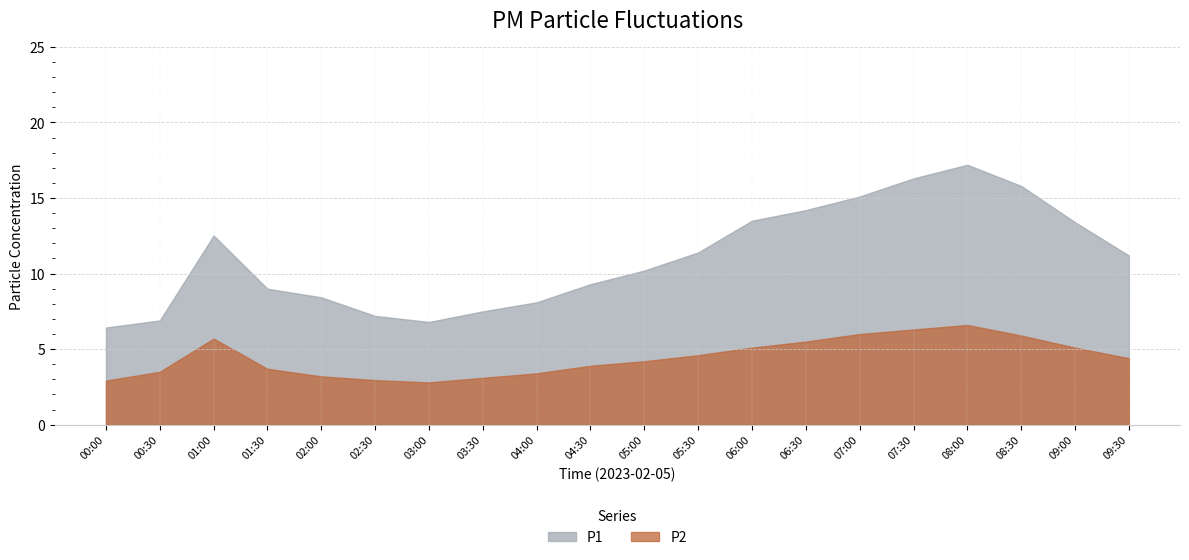

True or false: P1 and P2 intersect in this chart.

False